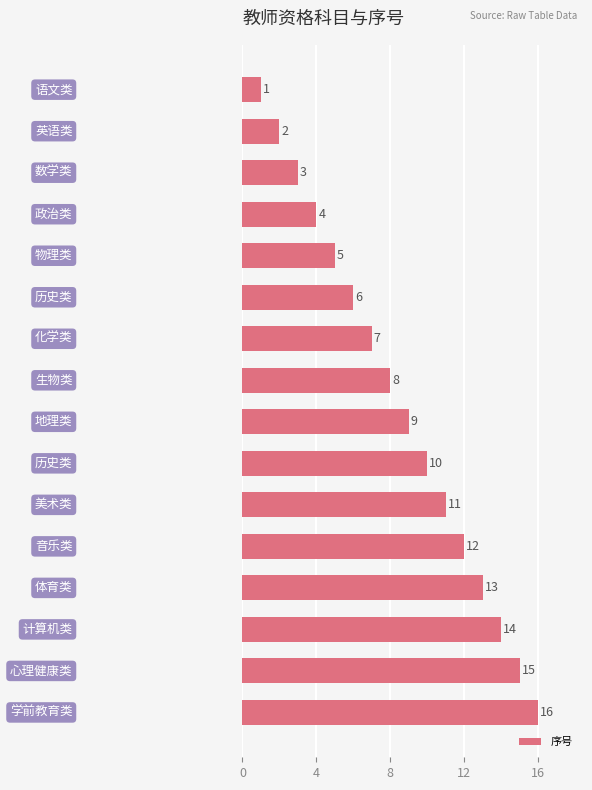

What is the difference between the maximum and minimum values?

15